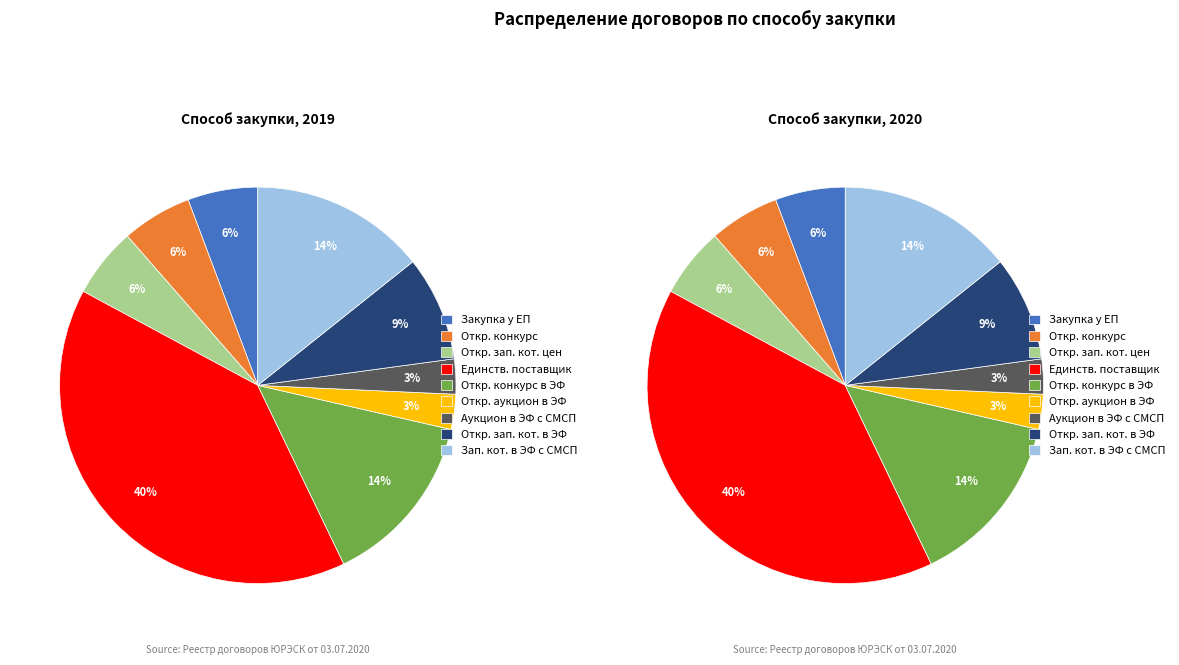

How many segments does this pie chart have?

9